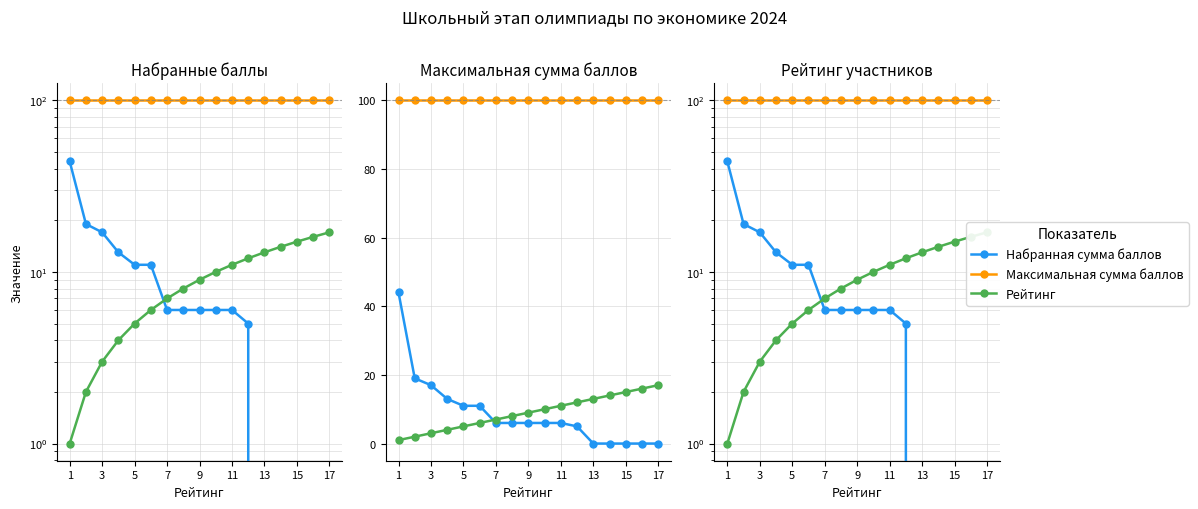

Reading left to right, extract all data points from this chart.

Набранная сумма баллов: 44	19	17	13	11	11	6	6	6	6	6	5	0	0	0	0	0
Максимальная сумма баллов: 100	100	100	100	100	100	100	100	100	100	100	100	100	100	100	100	100
Рейтинг: 1	2	3	4	5	6	7	8	9	10	11	12	13	14	15	16	17